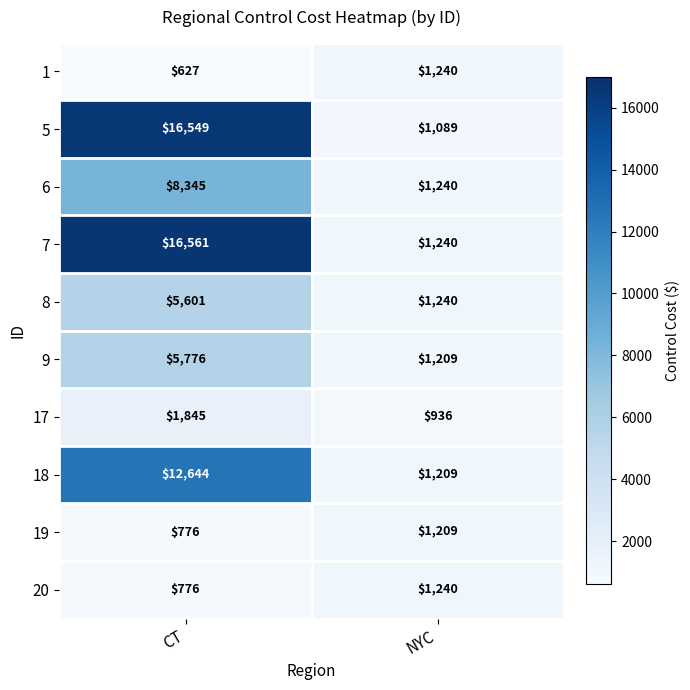

At which category is the sum across all series the highest?

CT